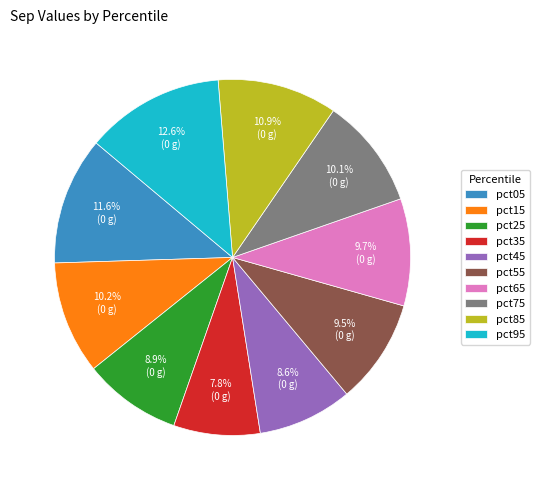

Combined, what portion of the pie is pct95 and pct65?

22.3%